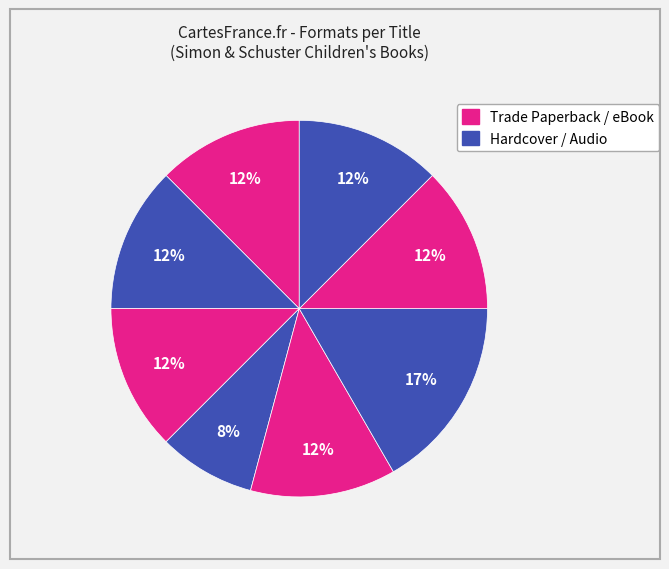

Count the number of slices in the pie.

8